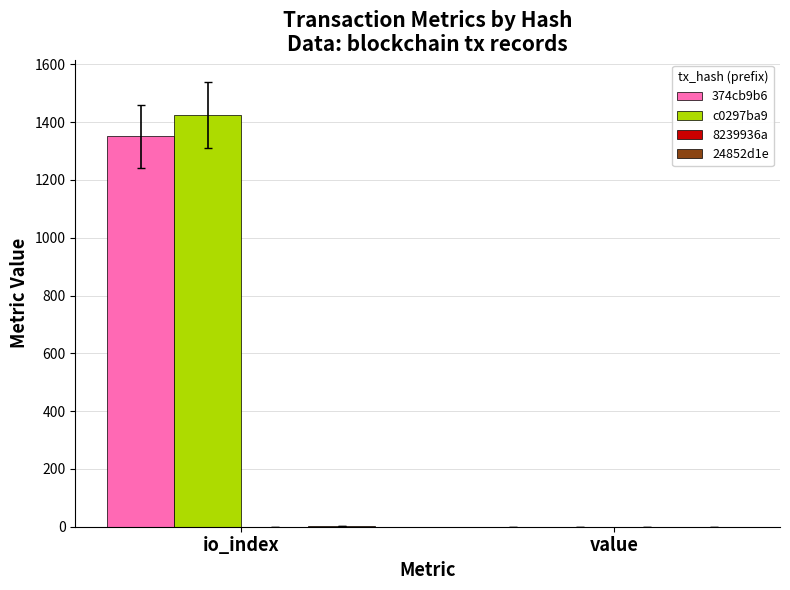

At which category is the sum across all series the highest?

io_index